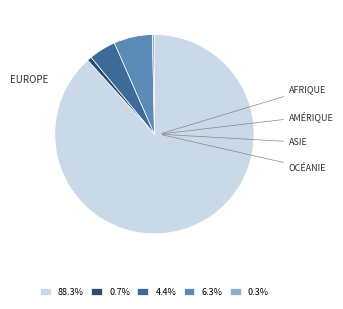

Is 4.4% the majority of the pie?

No